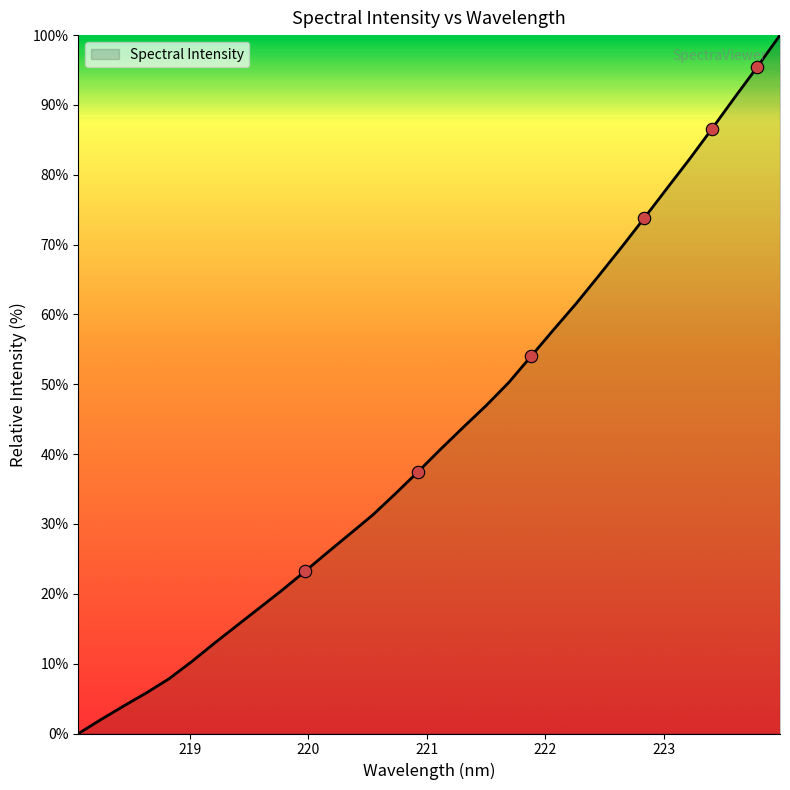

What is the greatest value displayed?

100.0